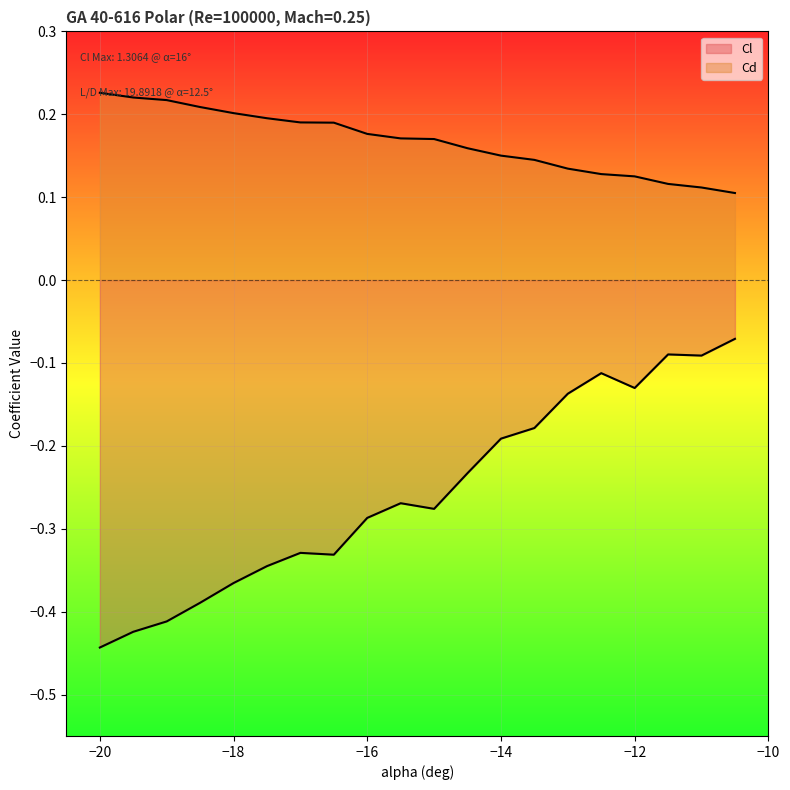

True or false: Cl and Cd intersect in this chart.

False